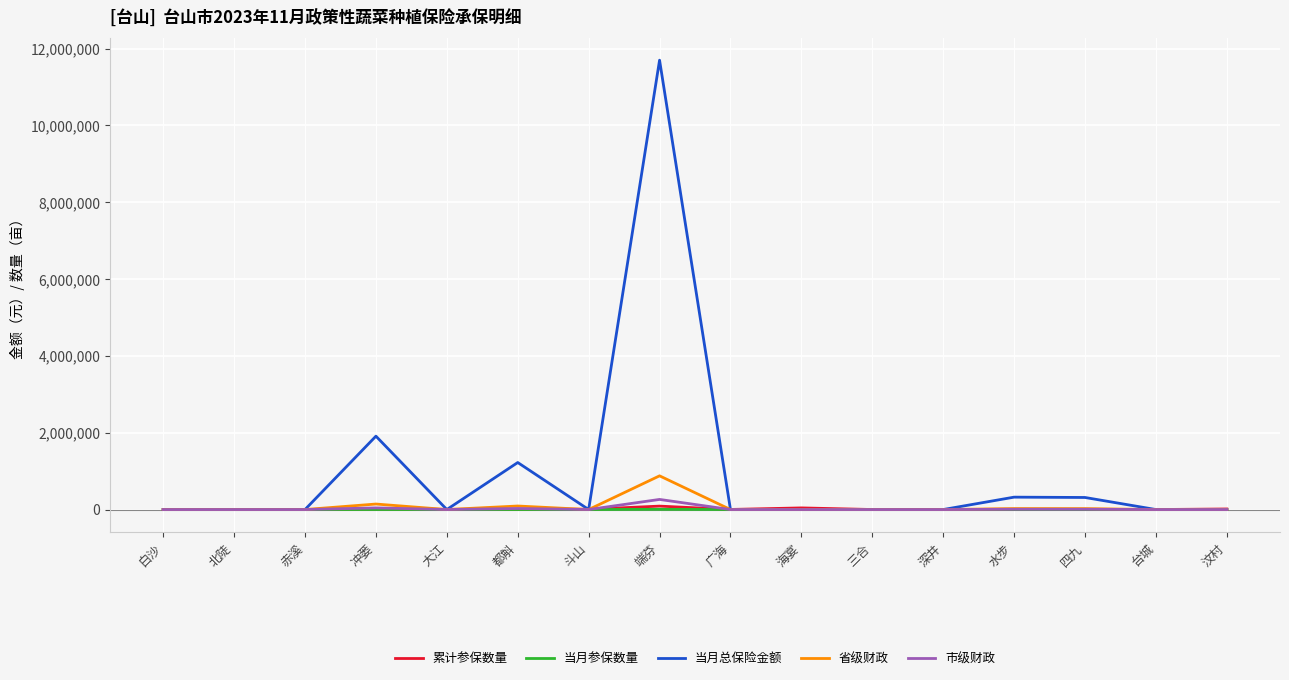

What is the approximate value of 累计参保数量 at 台城?

140.0